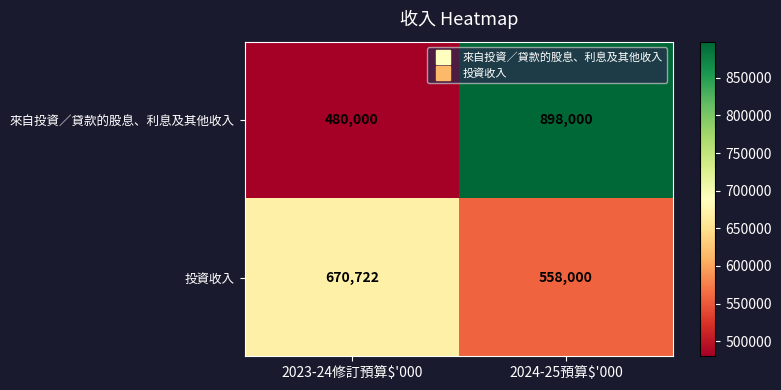

What value does the 來自投資／貸款的股息、利息及其他收入 series have at 2024-25預算$'000, to the nearest 10?

898000